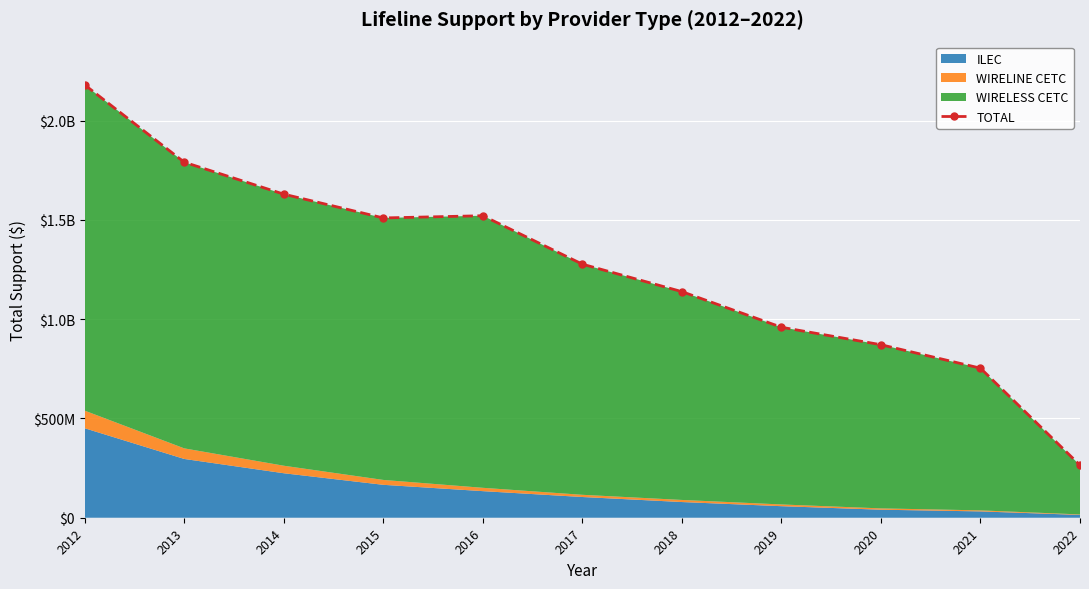

Rank the categories by value from highest to lowest.

2012, 2013, 2014, 2016, 2015, 2017, 2018, 2019, 2020, 2021, 2022